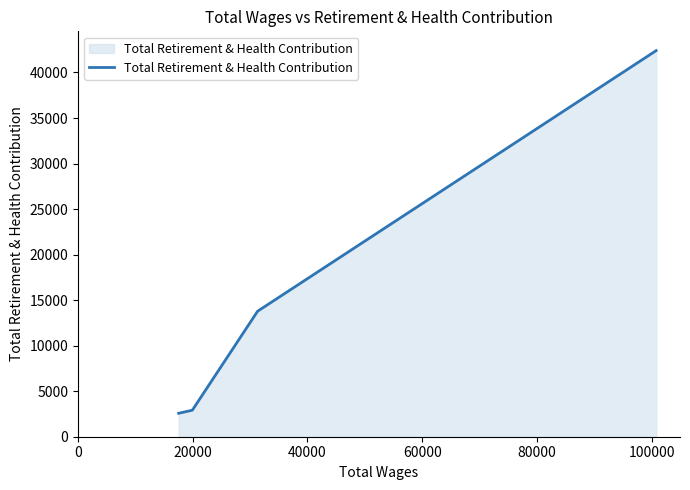

True or false: there are more than 0 points higher than both neighbors.

False